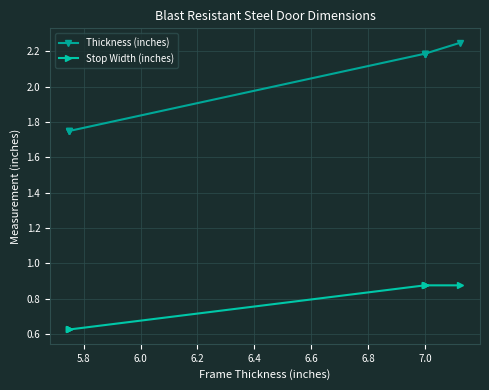

What is the sum of the Stop Width (inches) values at 6.4 and 5.6?

1.5